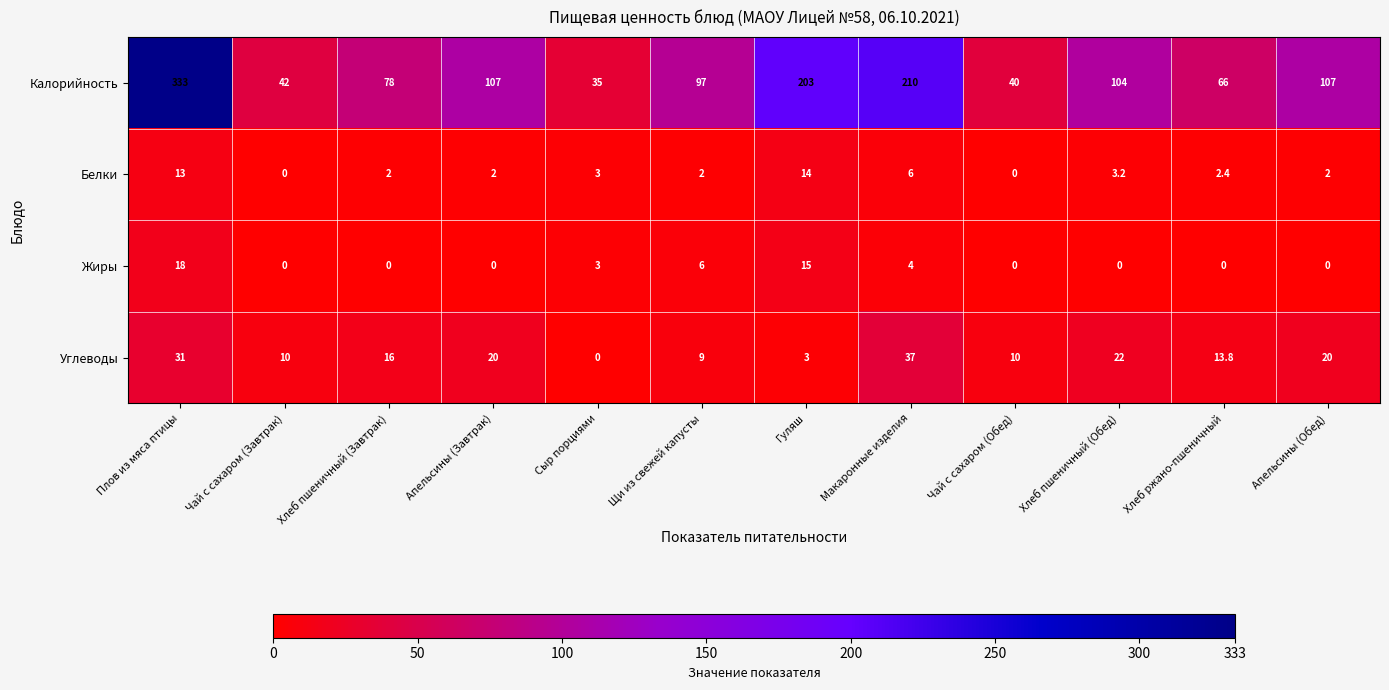

At which label does Калорийность first exceed 104?

Плов из мяса птицы